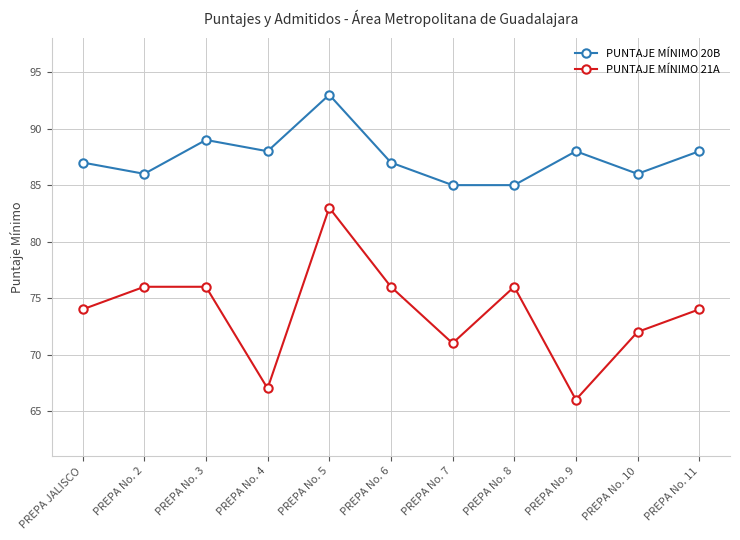

How many categories are shown in the chart?

11